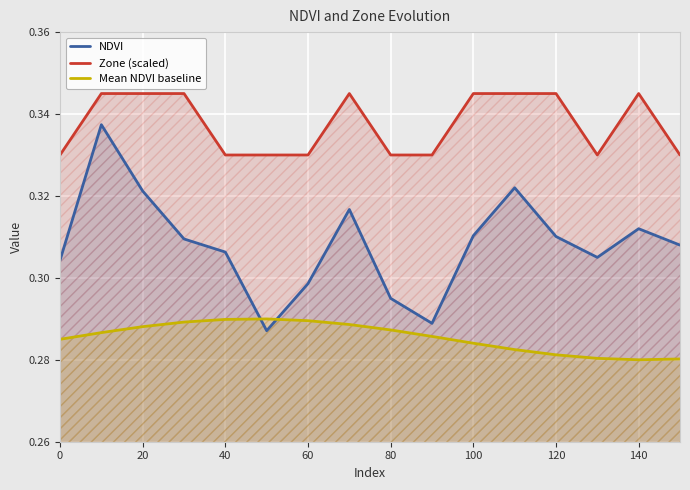

Rank the series by their average value, from lowest to highest.

Mean NDVI baseline, NDVI, Zone (scaled)